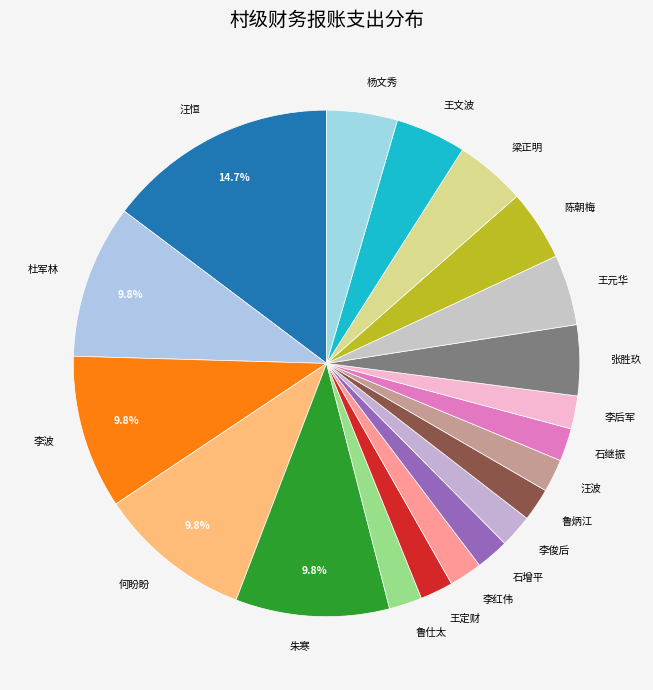

To the nearest percent, what is the average slice percentage?

5%